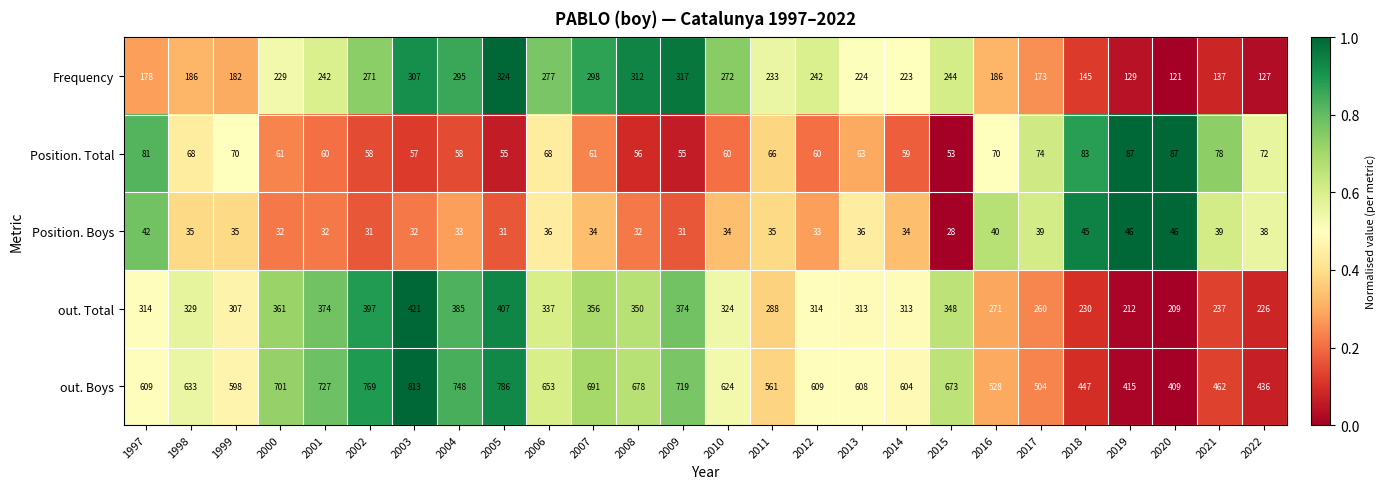

What is the spread (max minus min) of values at 2013?

572